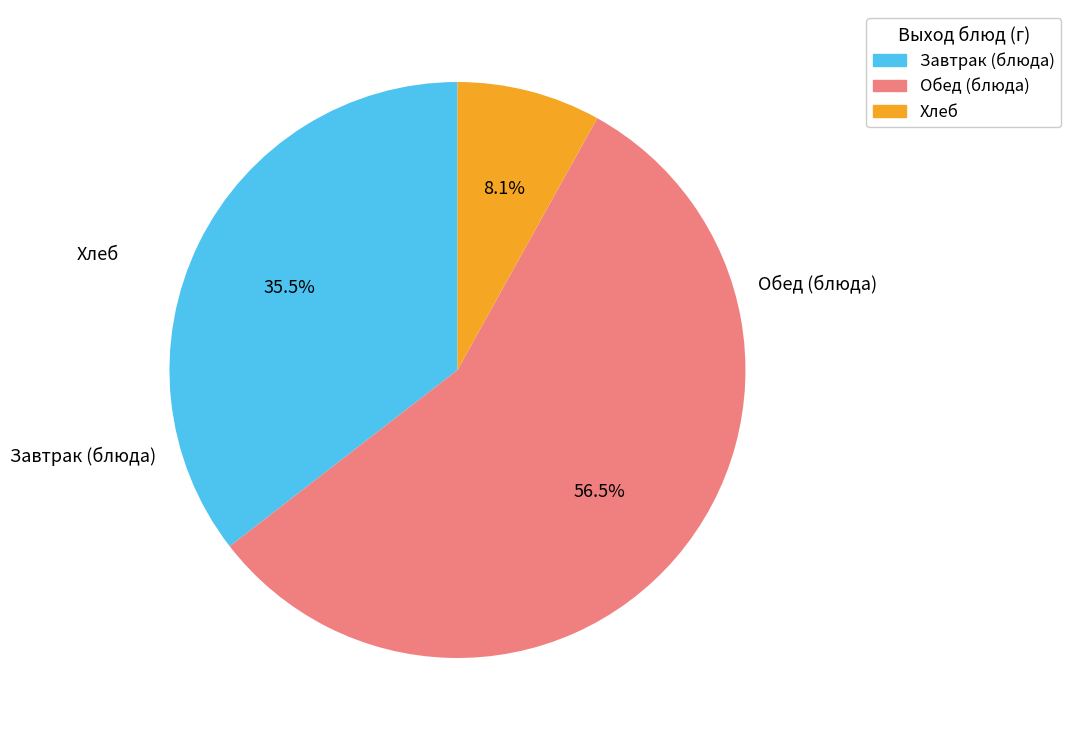

To the nearest percent, what is the average slice percentage?

33%